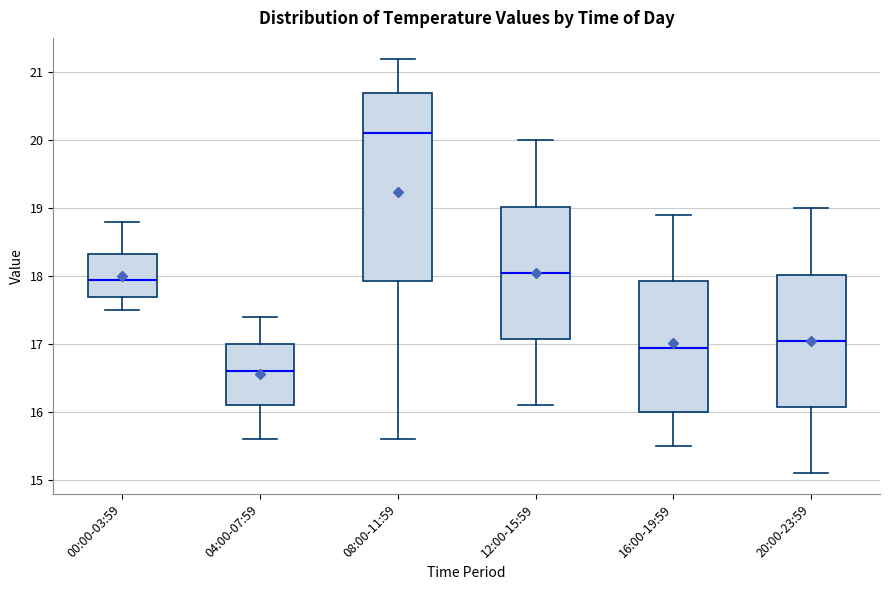

Reading left to right, read every box against the y-axis: the position of its median line, the range the box covers, and the ends of its whiskers. The values are not printed on the chart, so give them approximately, as read against the axis.

00:00-03:59: median 18.0, box 17.7 to 18.3, whiskers 17.5 to 18.8
04:00-07:59: median 16.6, box 16.1 to 17.0, whiskers 15.6 to 17.4
08:00-11:59: median 20.1, box 17.9 to 20.7, whiskers 15.6 to 21.2
12:00-15:59: median 18.1, box 17.1 to 19.0, whiskers 16.1 to 20.0
16:00-19:59: median 17.0, box 16.0 to 17.9, whiskers 15.5 to 18.9
20:00-23:59: median 17.1, box 16.1 to 18.0, whiskers 15.1 to 19.0